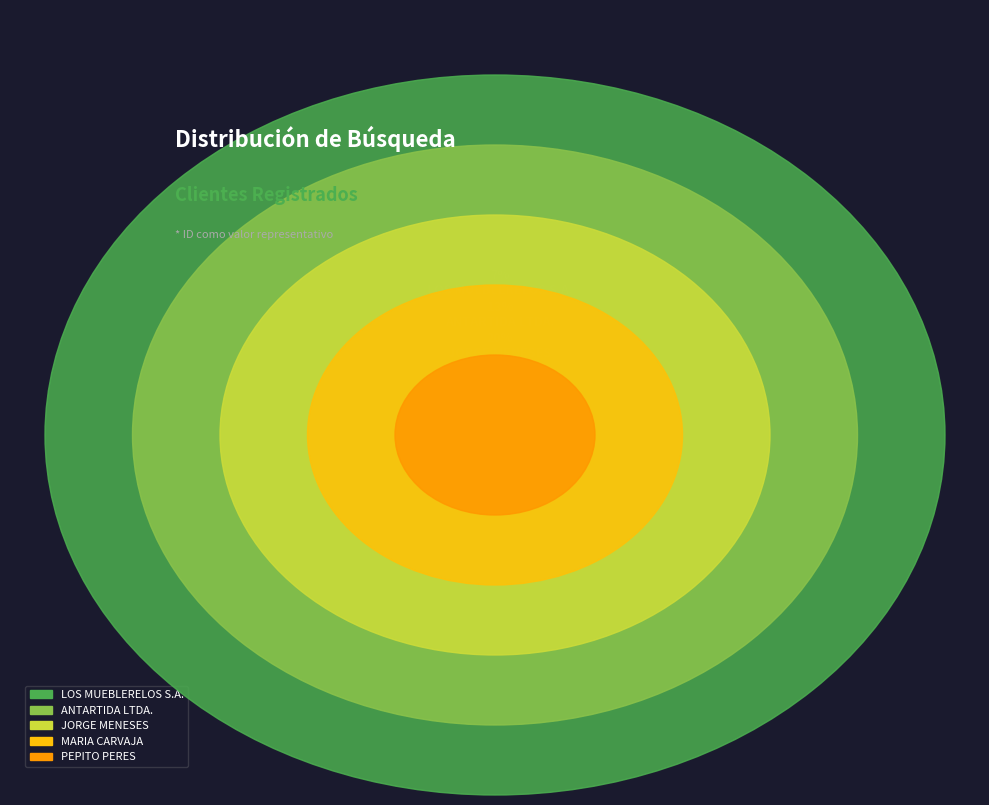

To the nearest percent, what portion does JORGE MENESES represent?

20%